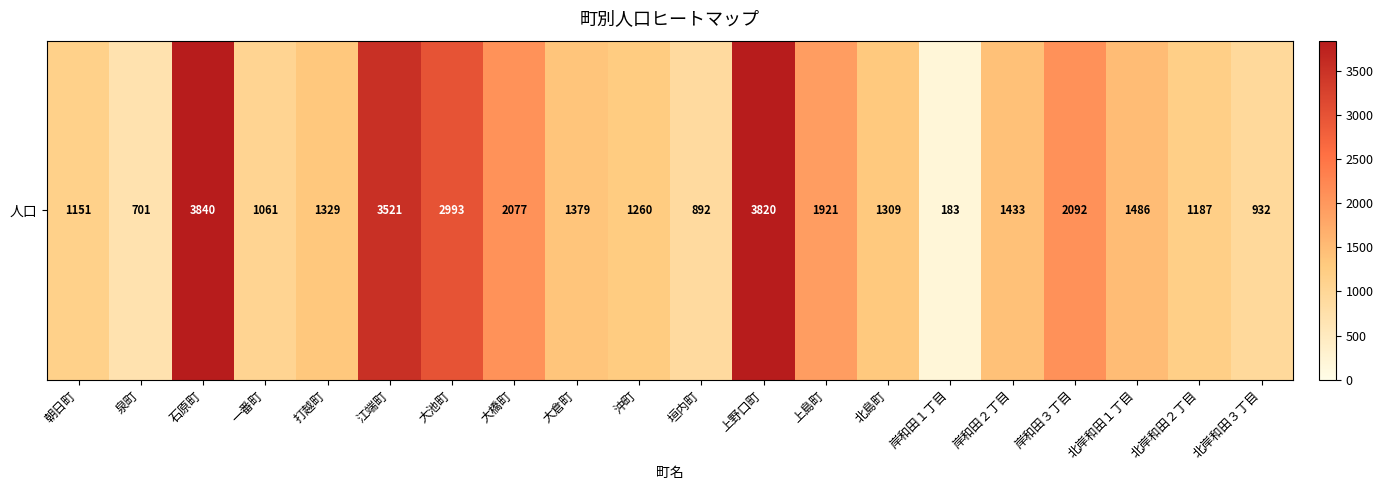

Approximately how many times larger is the value at 垣内町 compared to 上野口町?

0.2